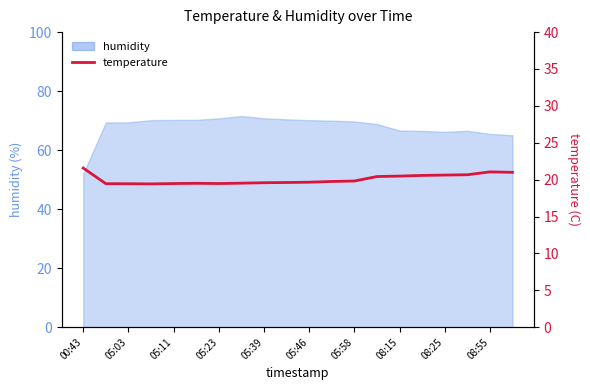

How many interior local peaks (higher than both neighbors) does the data have?

2